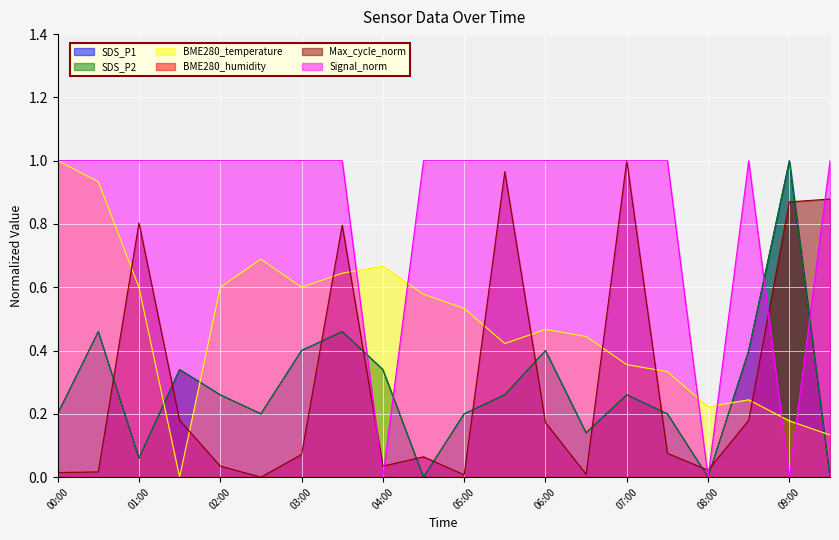

Which series has the largest range (max minus min)?

SDS_P1